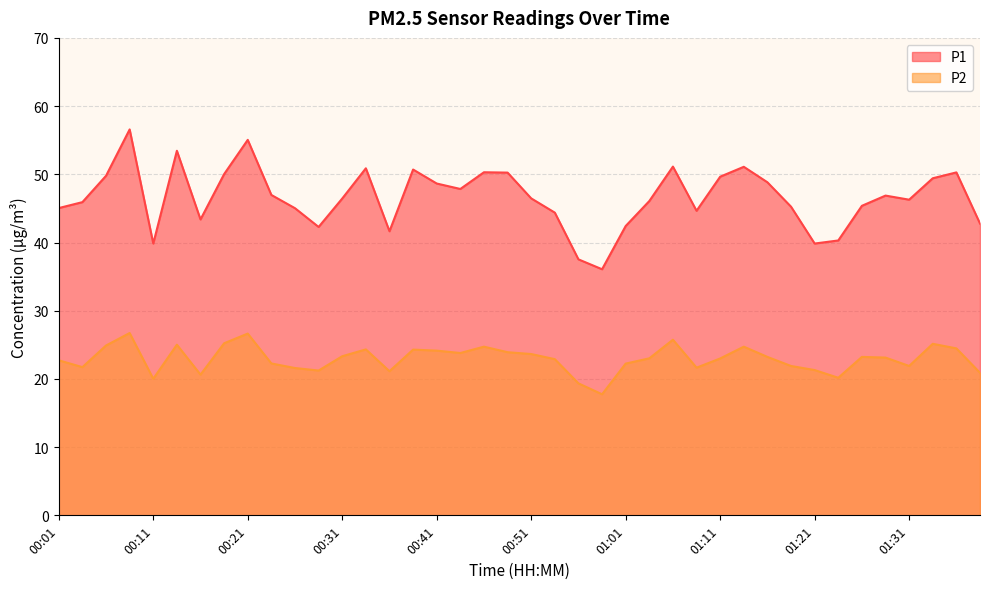

How many lines are shown in the chart?

2